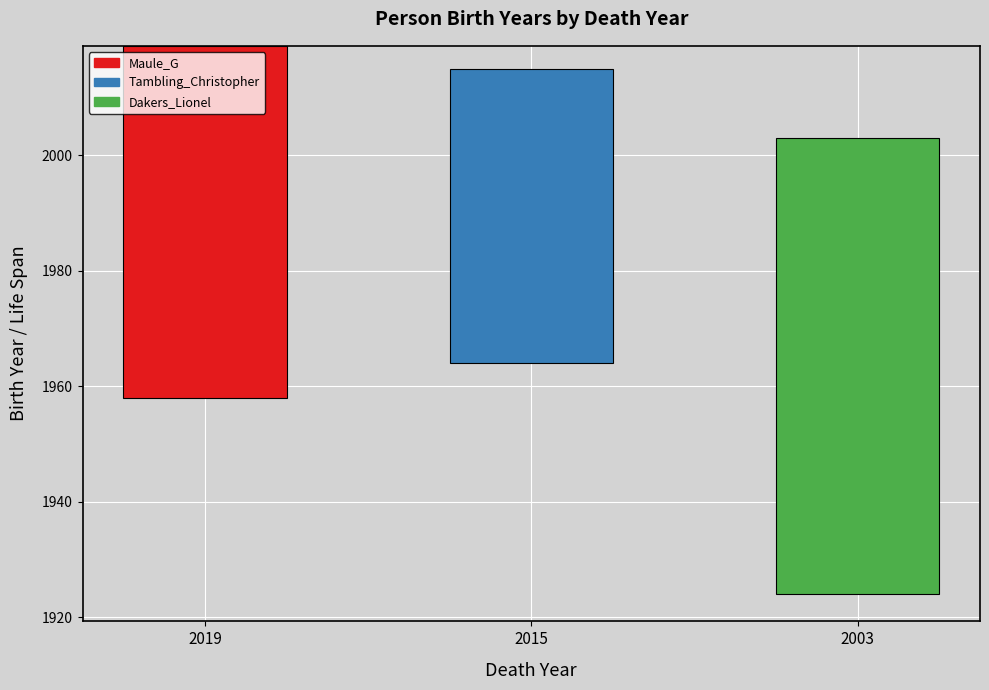

How many bars are there in total?

3